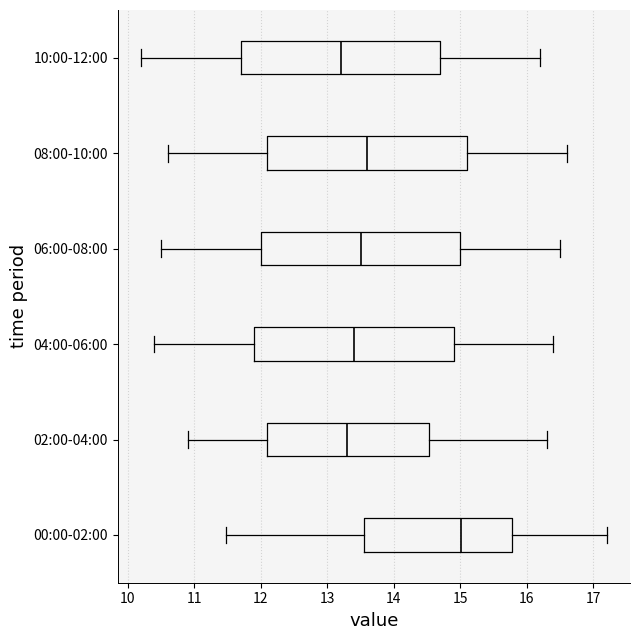

Reading bottom to top, transcribe this box plot: for each box, give where its median line is, the range the box spans, and where its two whiskers end, as read against the x-axis. The values are not printed on the chart, so give them approximately, as read against the axis.

00:00-02:00: median 15.0, box 13.6 to 15.8, whiskers 11.5 to 17.2
02:00-04:00: median 13.3, box 12.1 to 14.5, whiskers 10.9 to 16.3
04:00-06:00: median 13.4, box 11.9 to 14.9, whiskers 10.4 to 16.4
06:00-08:00: median 13.5, box 12.0 to 15.0, whiskers 10.5 to 16.5
08:00-10:00: median 13.6, box 12.1 to 15.1, whiskers 10.6 to 16.6
10:00-12:00: median 13.2, box 11.7 to 14.7, whiskers 10.2 to 16.2